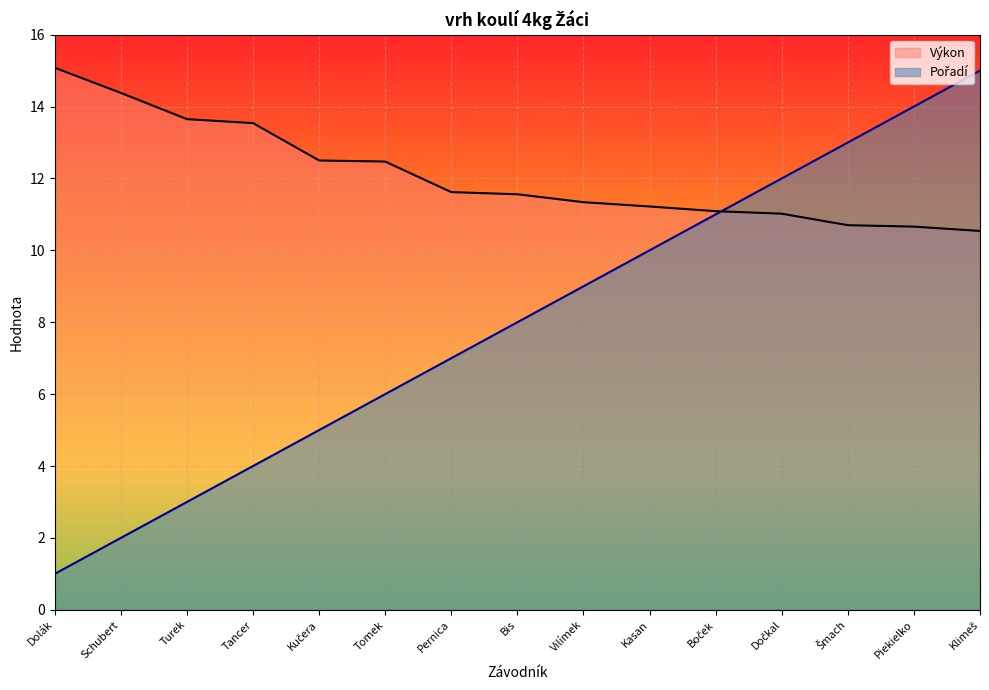

How many data points does each series have?

15